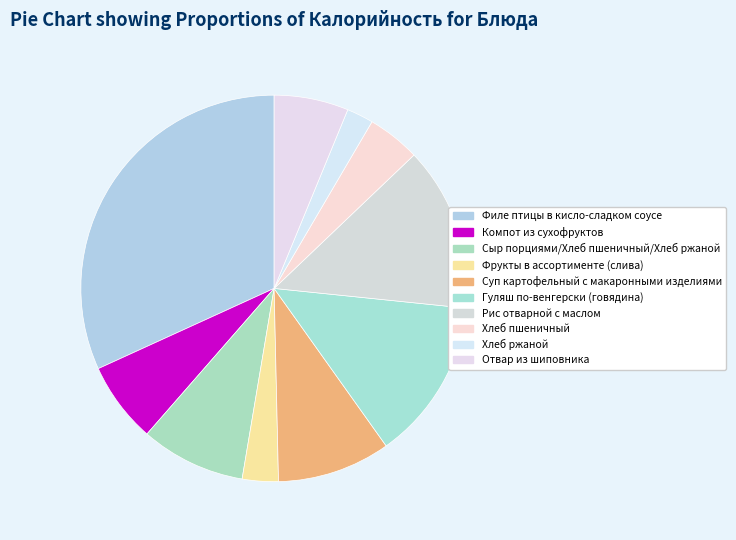

Does Гуляш по-венгерски (говядина) account for over 50% of the chart?

No